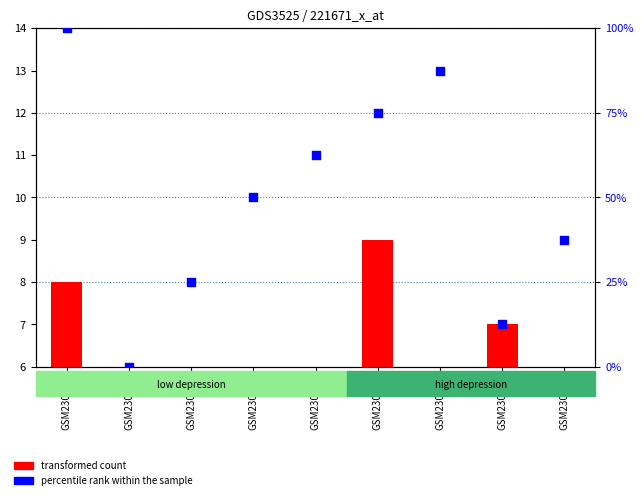

Which series has the widest spread of Y values?

percentile rank within the sample